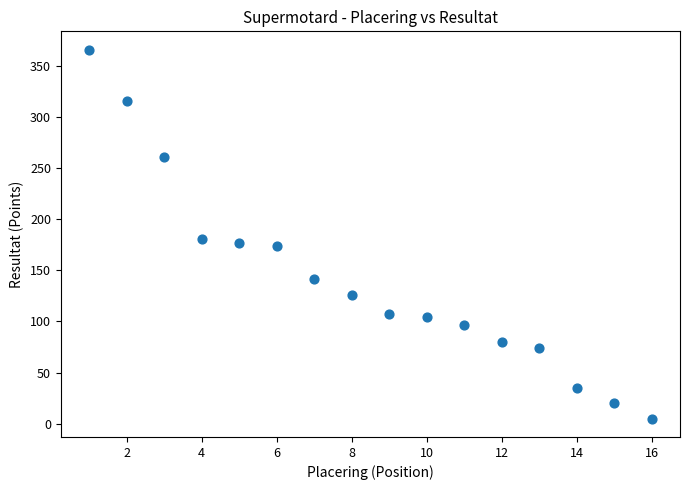

What Y value in the scatter plot is closest to 185?

181